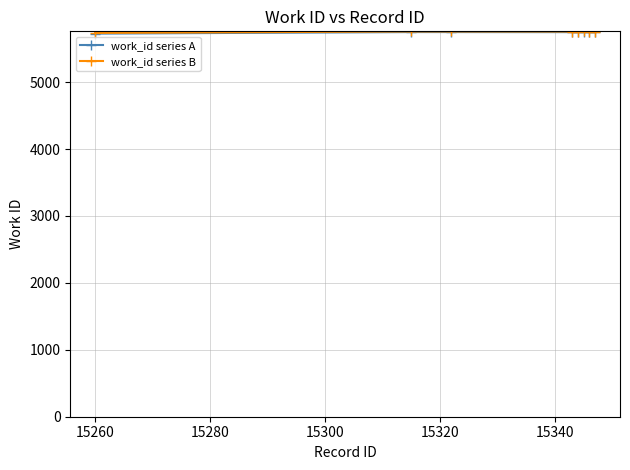

Which series has the largest range (max minus min)?

work_id series A